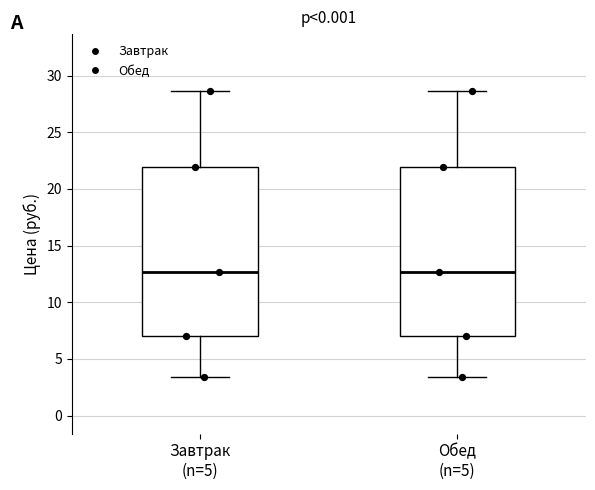

Reading left to right, read every box against the y-axis: the position of its median line, the range the box covers, and the ends of its whiskers. The values are not printed on the chart, so give them approximately, as read against the axis.

Завтрак (n=5): median 12.5, box 7.0 to 22.0, whiskers 3.5 to 28.5
Обед (n=5): median 12.5, box 7.0 to 22.0, whiskers 3.5 to 28.5